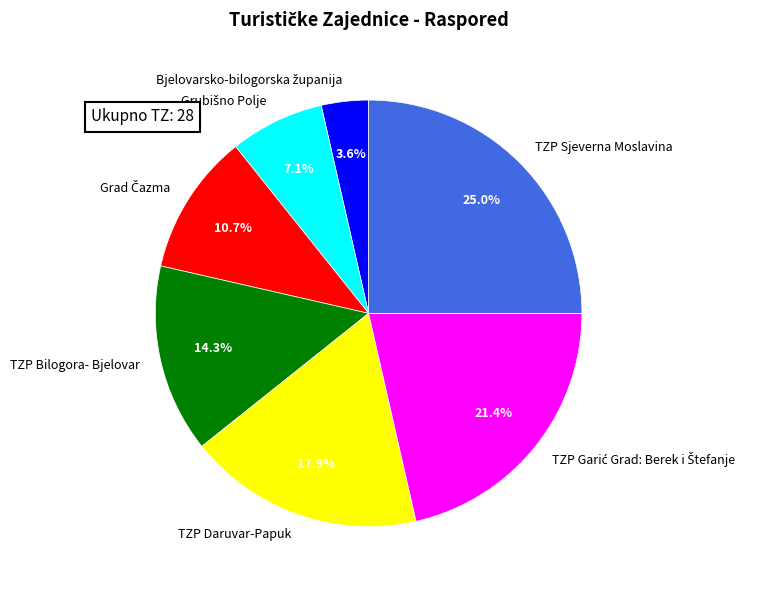

How much of the chart is everything except TZP Sjeverna Moslavina?

75.0%